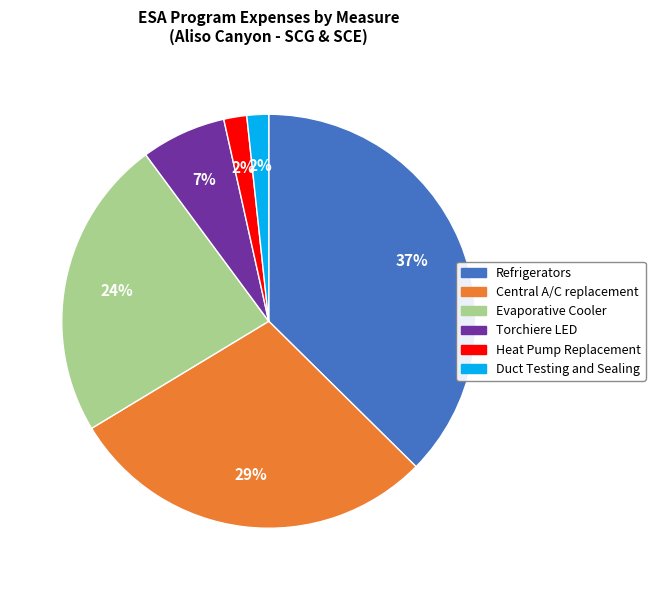

Is there a majority slice in this chart?

No